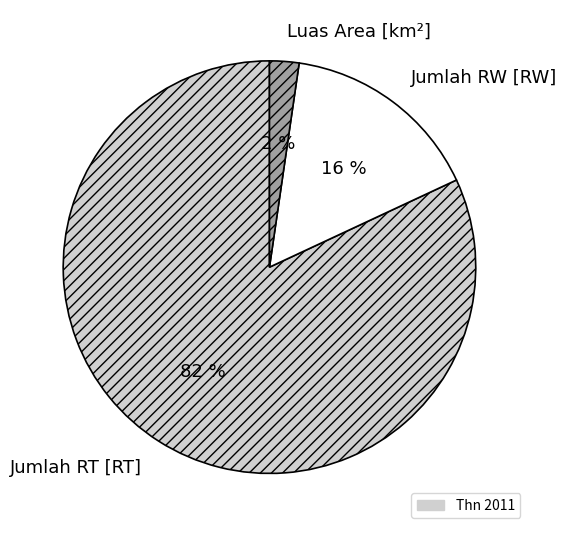

True or false: Jumlah RT [RT] accounts for 95% of the total.

False